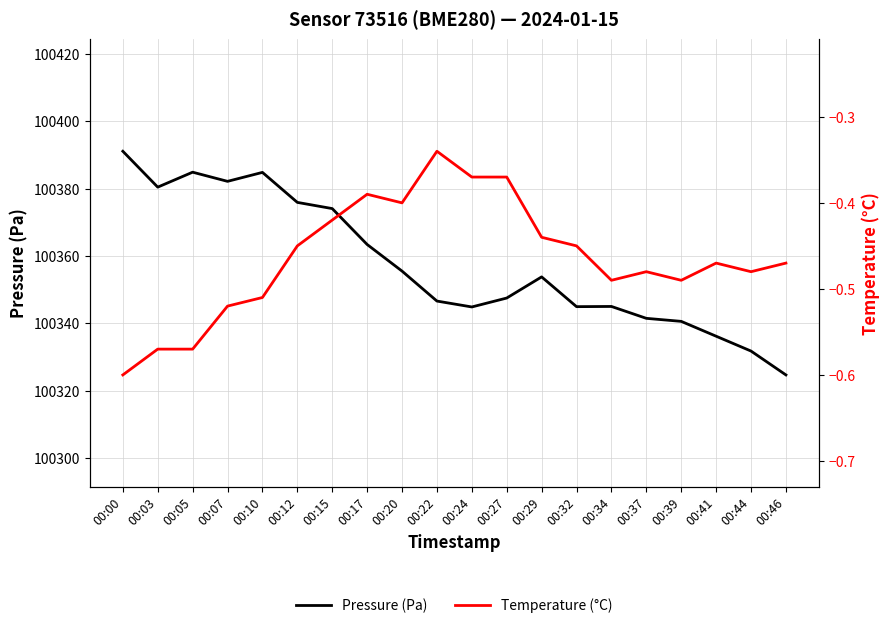

Does the chart have visible grid lines?

Yes